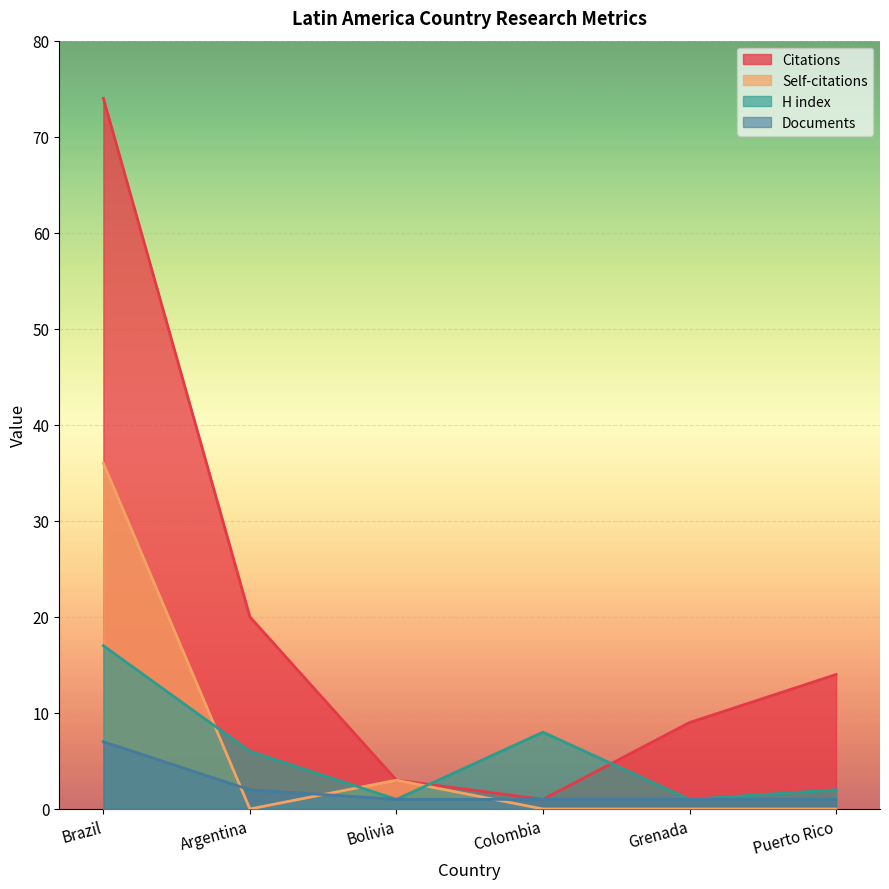

At which category is the sum across all series the highest?

Brazil